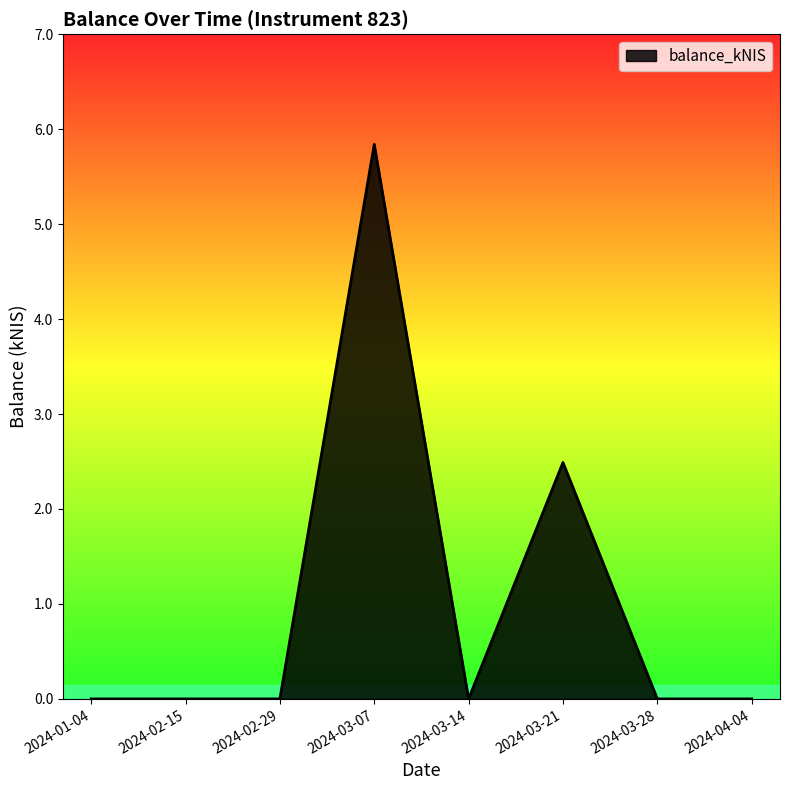

What is the maximum value shown in the chart?

5.8